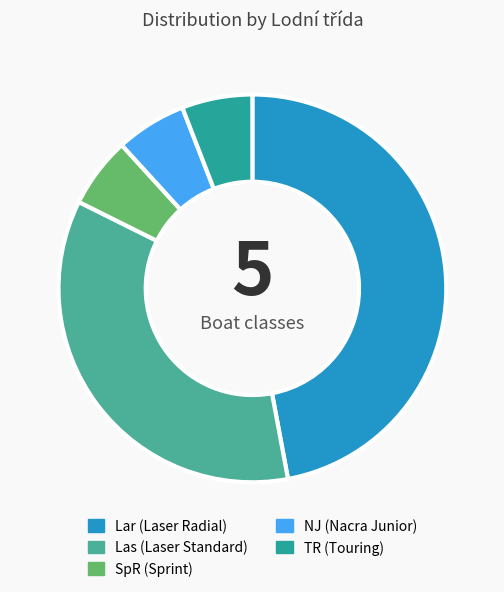

What is the smallest slice in the pie chart?

SpR